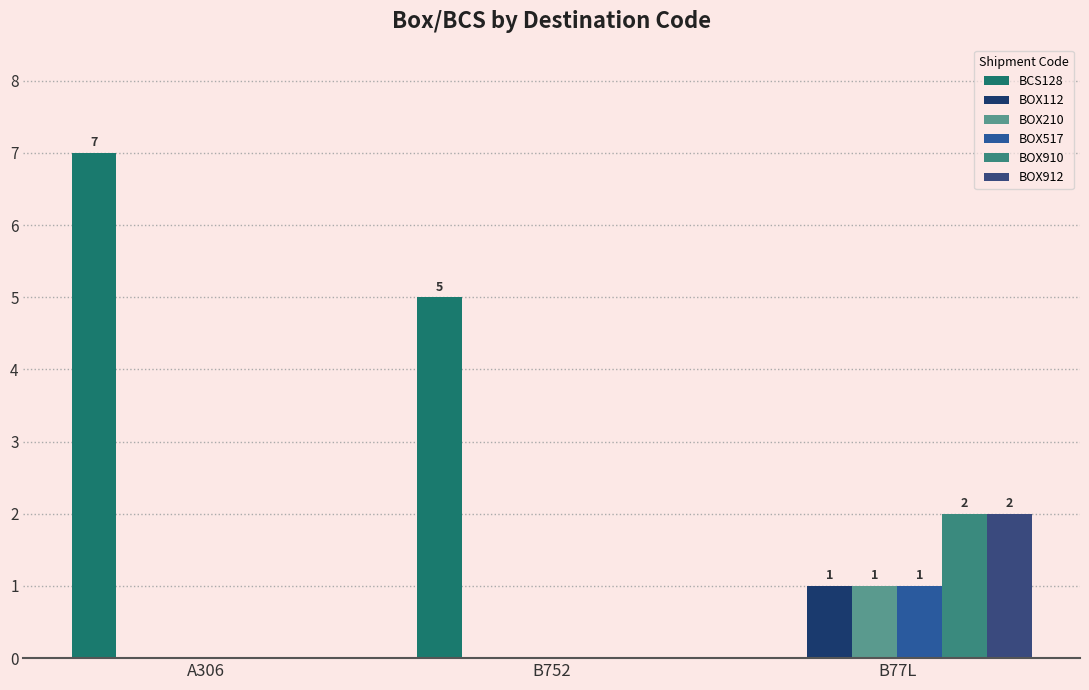

At how many categories does at least one series exceed 1?

3